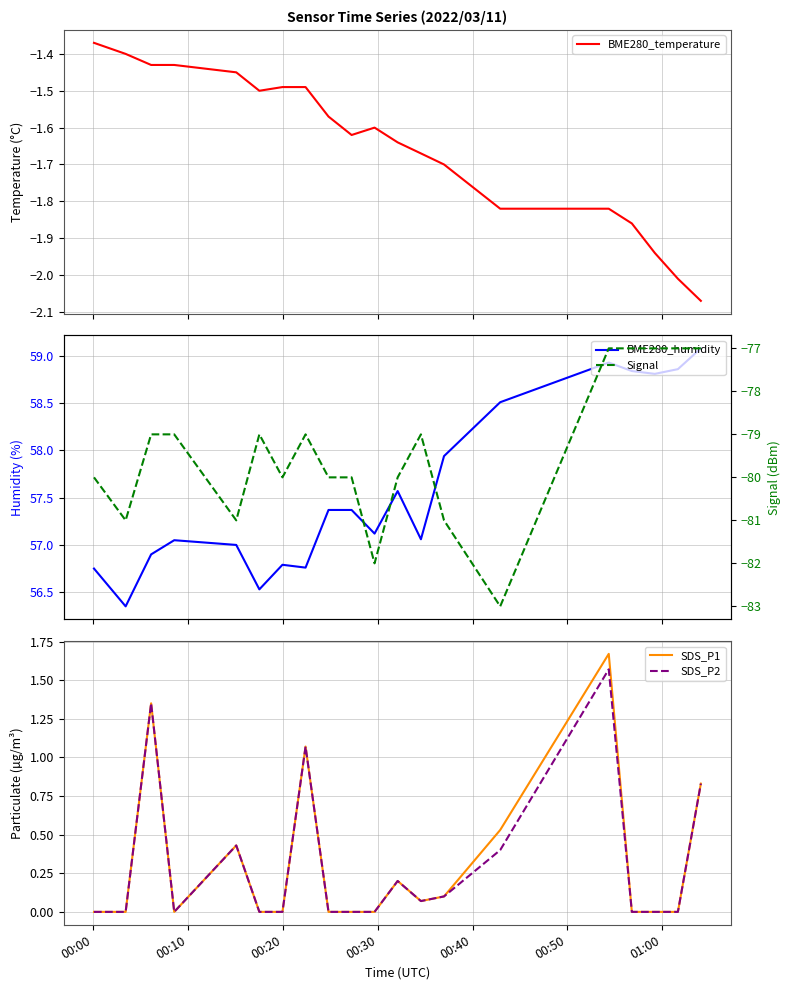

Reading left to right, what are all the values shown in this chart?

BME280_temperature: -1.4	-1.4	-1.4	-1.4	-1.4	-1.5	-1.5	-1.5	-1.6	-1.6	-1.6	-1.6	-1.7	-1.7	-1.8	-1.8	-1.9	-1.9	-2.0	-2.1
BME280_humidity: 56.8	56.4	56.9	57.0	57.0	56.5	56.8	56.8	57.4	57.4	57.1	57.6	57.1	57.9	58.5	58.9	58.8	58.8	58.9	59.1
SDS_P1: 0.0	0.0	1.4	0.0	0.4	0.0	0.0	1.1	0.0	0.0	0.0	0.2	0.1	0.1	0.5	1.7	0.0	0.0	0.0	0.8
SDS_P2: 0.0	0.0	1.4	0.0	0.4	0.0	0.0	1.1	0.0	0.0	0.0	0.2	0.1	0.1	0.4	1.6	0.0	0.0	0.0	0.8
Signal: -80.0	-81.0	-79.0	-79.0	-81.0	-79.0	-80.0	-79.0	-80.0	-80.0	-82.0	-80.0	-79.0	-81.0	-83.0	-77.0	-77.0	-77.0	-77.0	-77.0